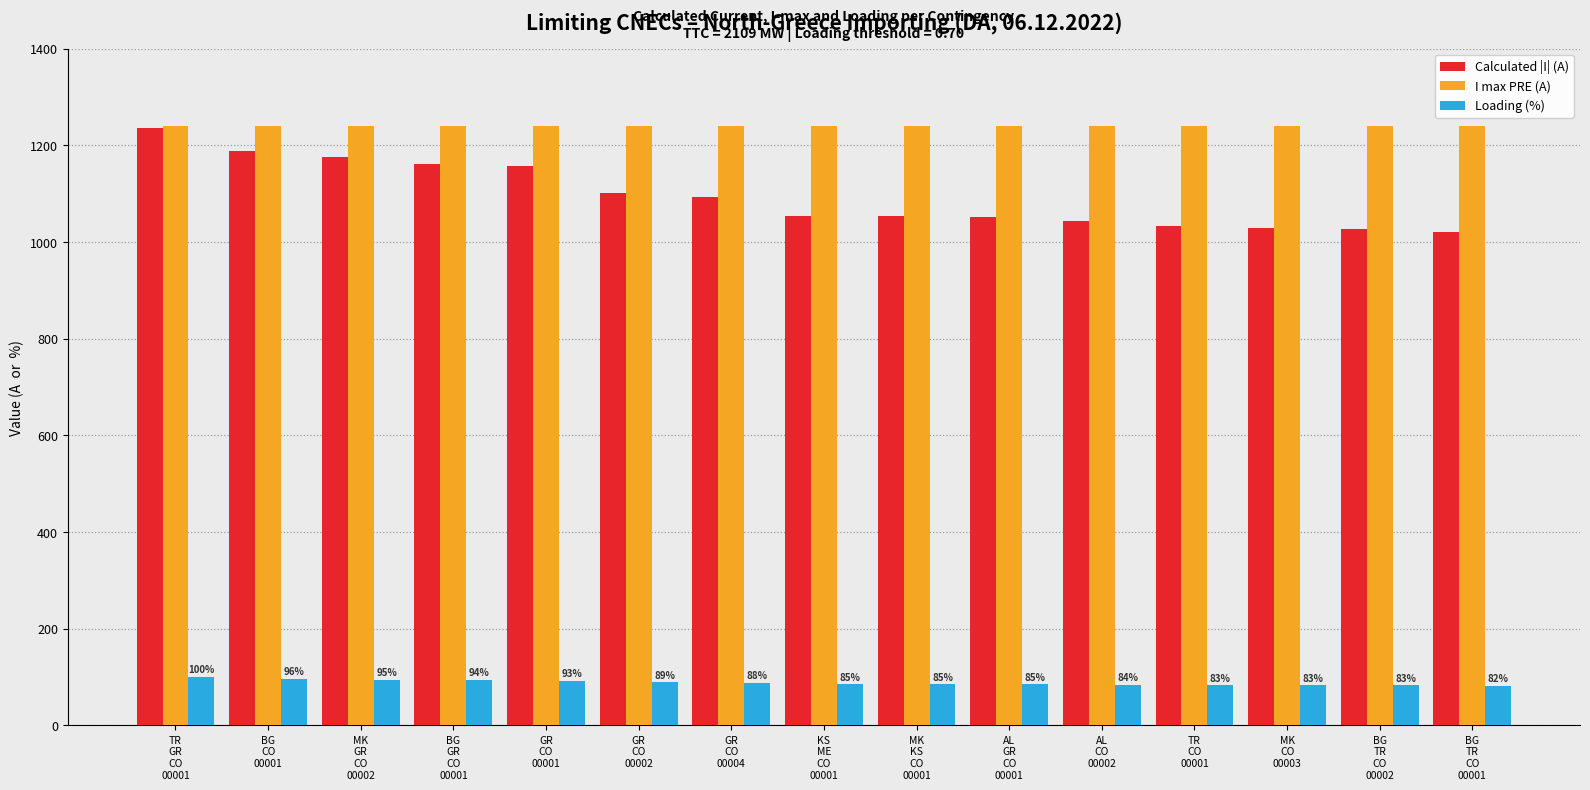

What is the average value of the Calculated |I| (A) series?

1095